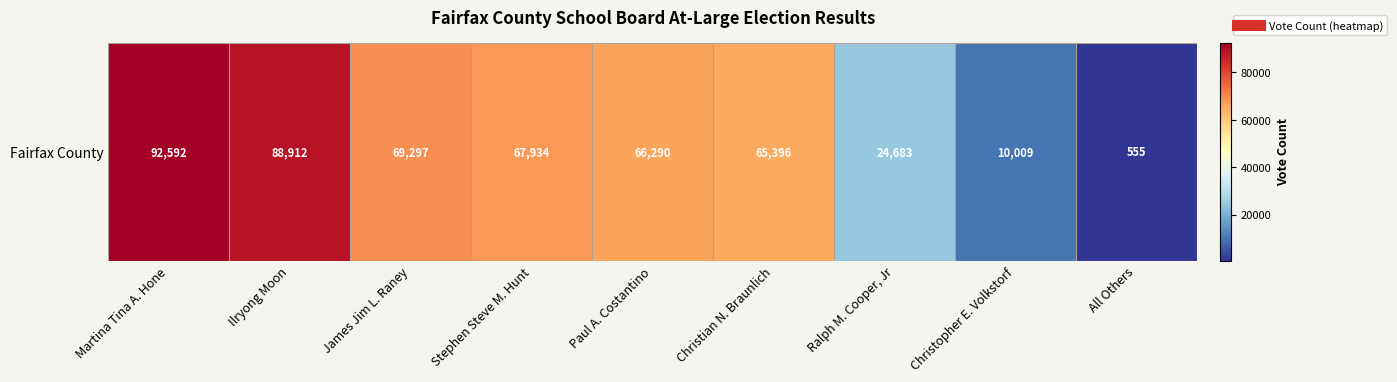

What is the difference between the values at James Jim L. Raney and Ralph M. Cooper, Jr?

44614